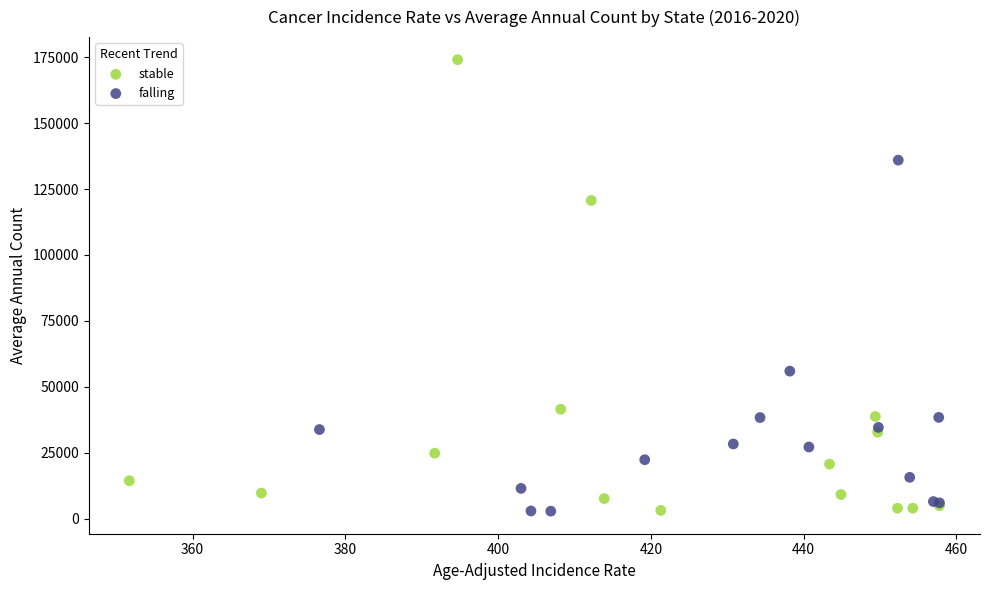

Which series has the widest spread of Y values?

stable